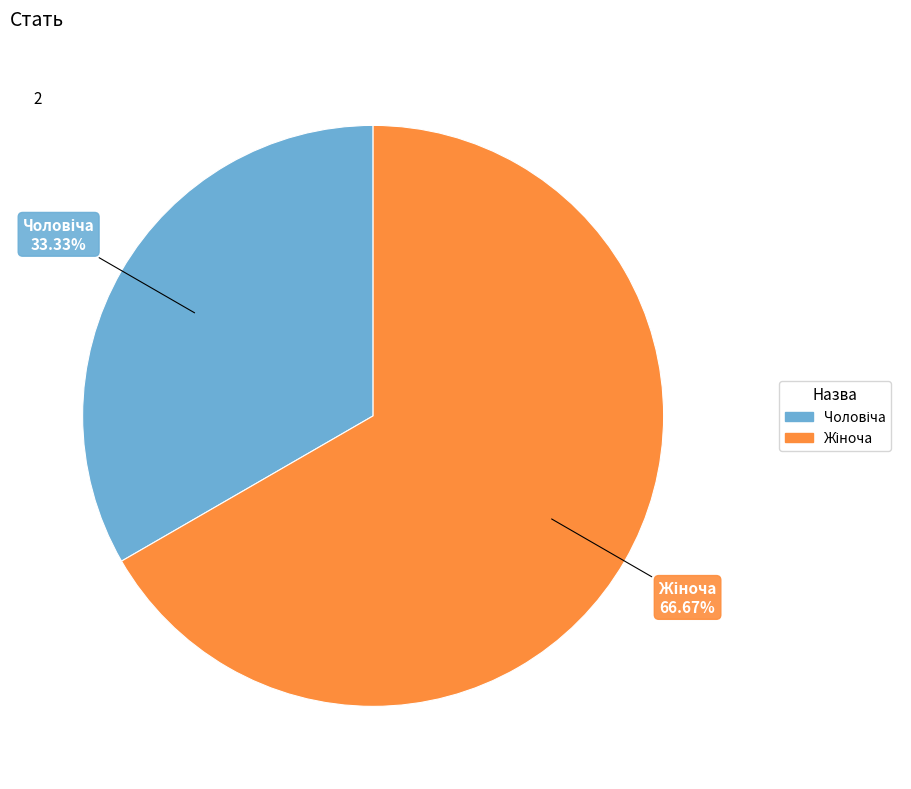

To the nearest percent, what is the difference between the largest and smallest slice percentages?

33%